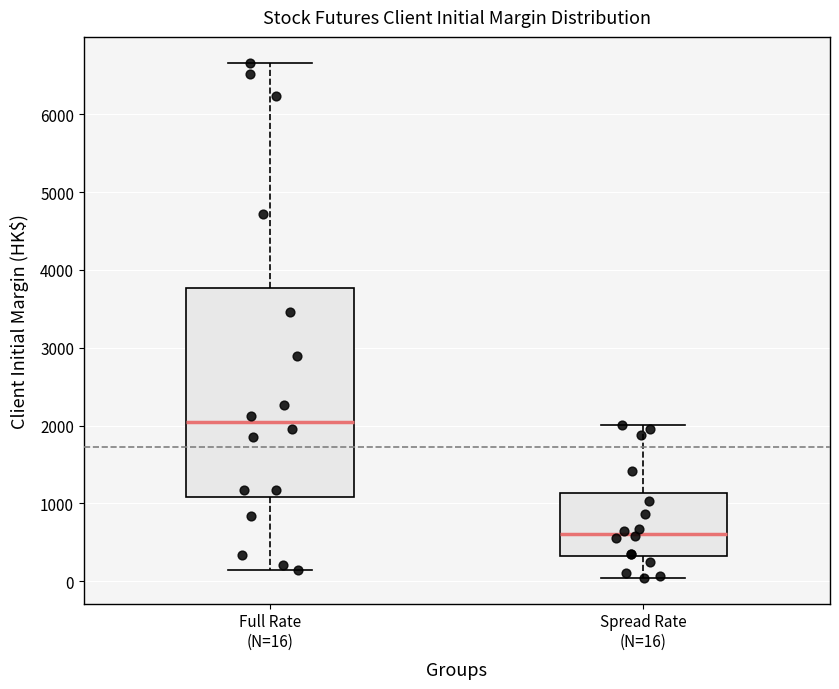

Reading left to right, transcribe this box plot: for each box, give where its median line is, the range the box spans, and where its two whiskers end, as read against the y-axis. The values are not printed on the chart, so give them approximately, as read against the axis.

Full Rate (N=16): median 2000, box 1100 to 3800, whiskers 100 to 6700
Spread Rate (N=16): median 600, box 300 to 1100, whiskers 0 to 2000